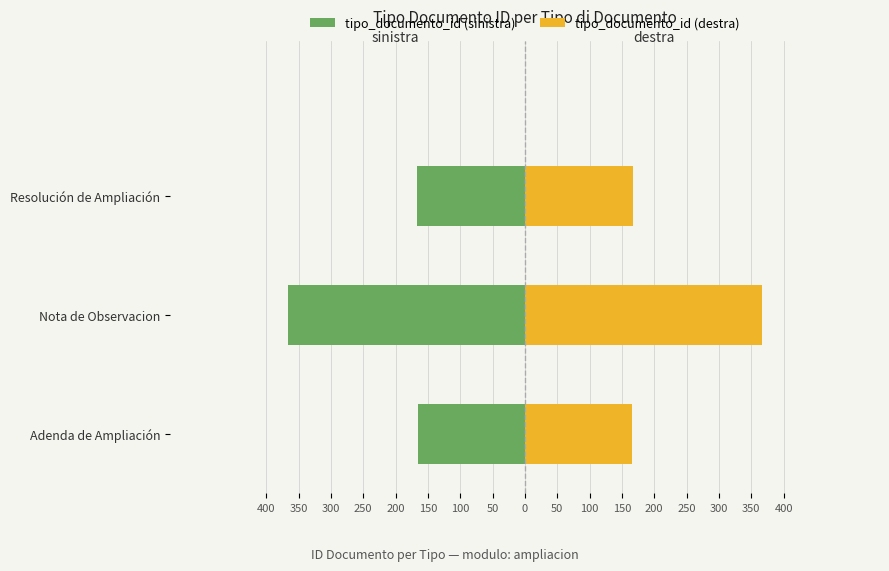

Rank the series by their average value, from highest to lowest.

tipo_documento_id (destra), tipo_documento_id (sinistra)